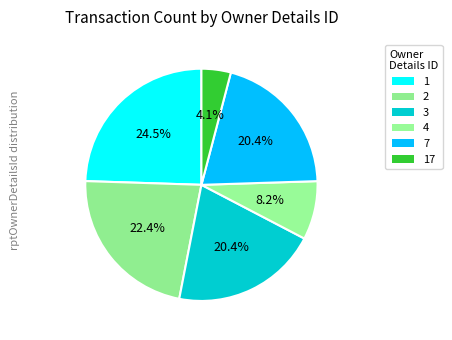

How many slices are in this pie chart?

6